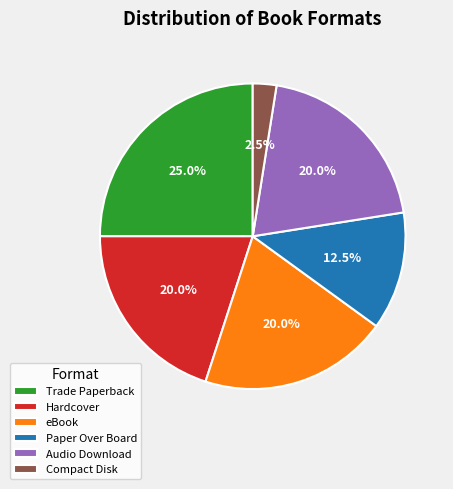

Count the number of slices in the pie.

6